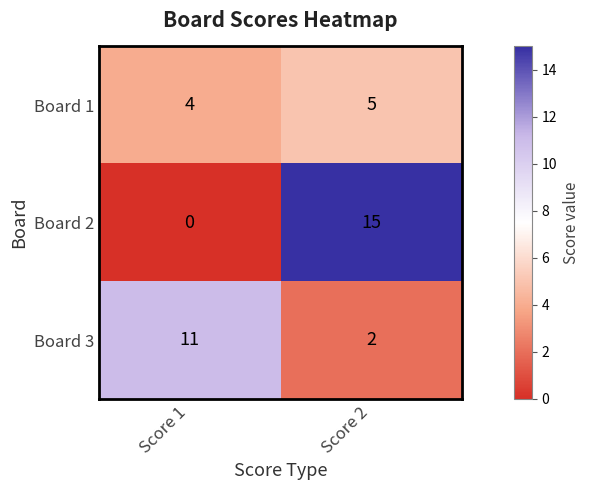

What is the maximum value shown in the chart?

15